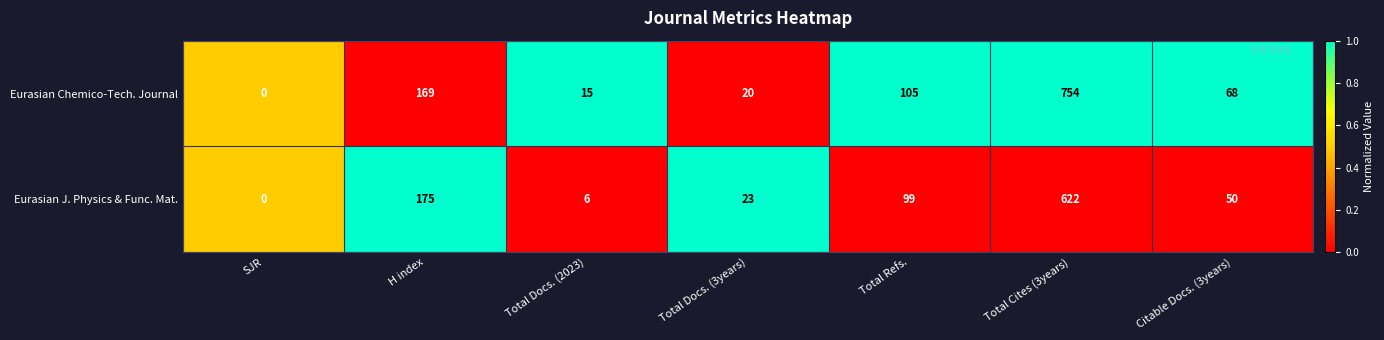

What value does the Eurasian Chemico-Tech. Journal series have at Citable Docs. (3years)?

68